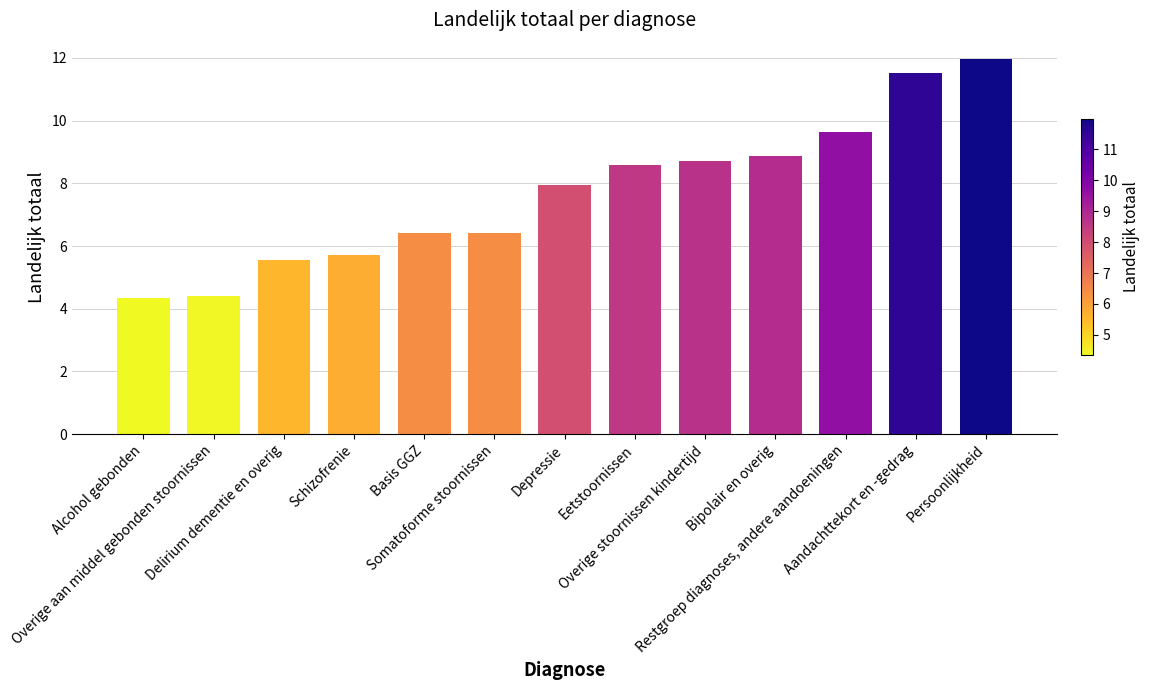

True or false: the data shows 5.3 at Bipolair en overig.

False